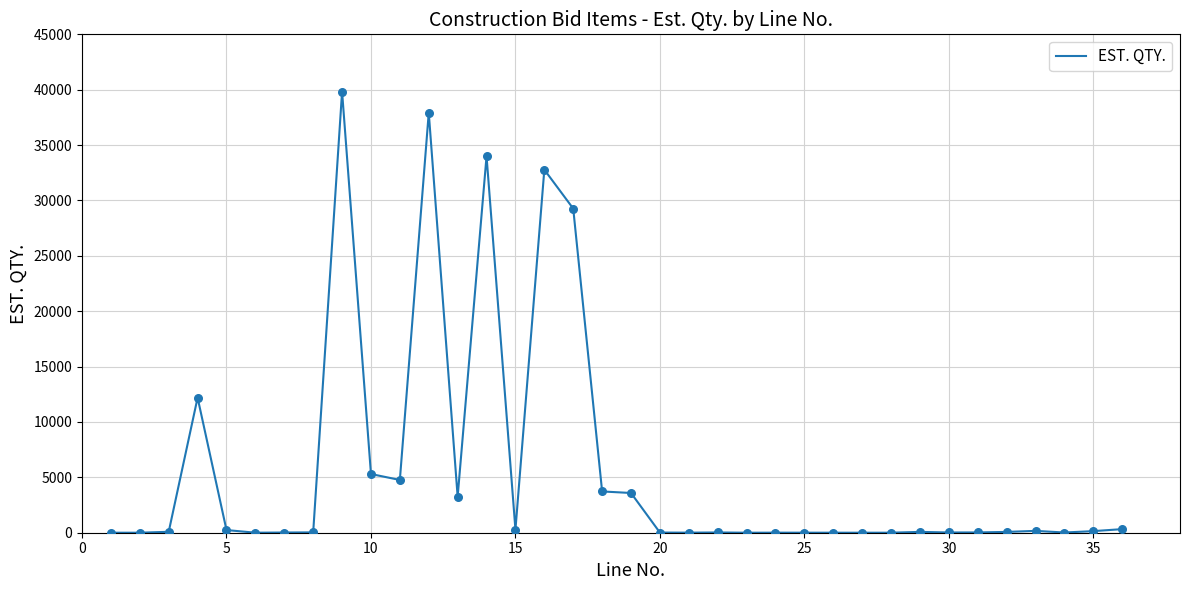

What is the greatest value displayed?

39826.0